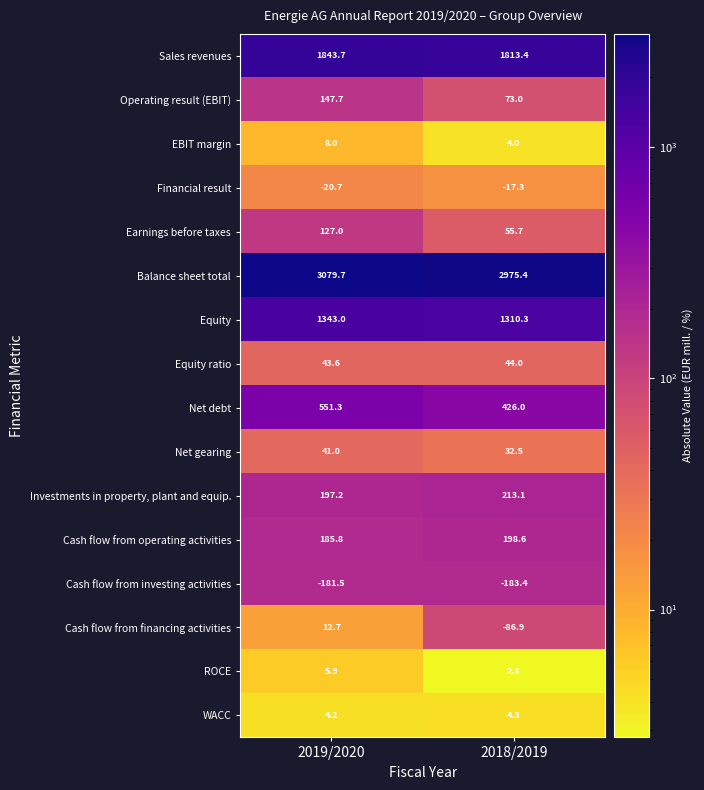

Rank the series by their maximum value, from highest to lowest.

Balance sheet total, Sales revenues, Equity, Net debt, Investments in property, plant and equip., Cash flow from operating activities, Operating result (EBIT), Earnings before taxes, Equity ratio, Net gearing, Cash flow from financing activities, EBIT margin, ROCE, WACC, Financial result, Cash flow from investing activities